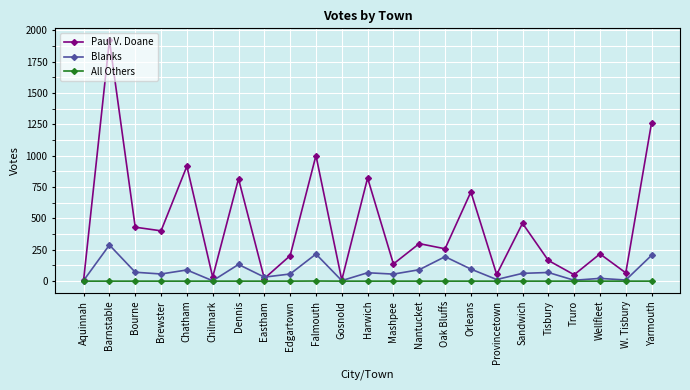

True or false: Blanks has more than 1 points higher than both neighbors.

True